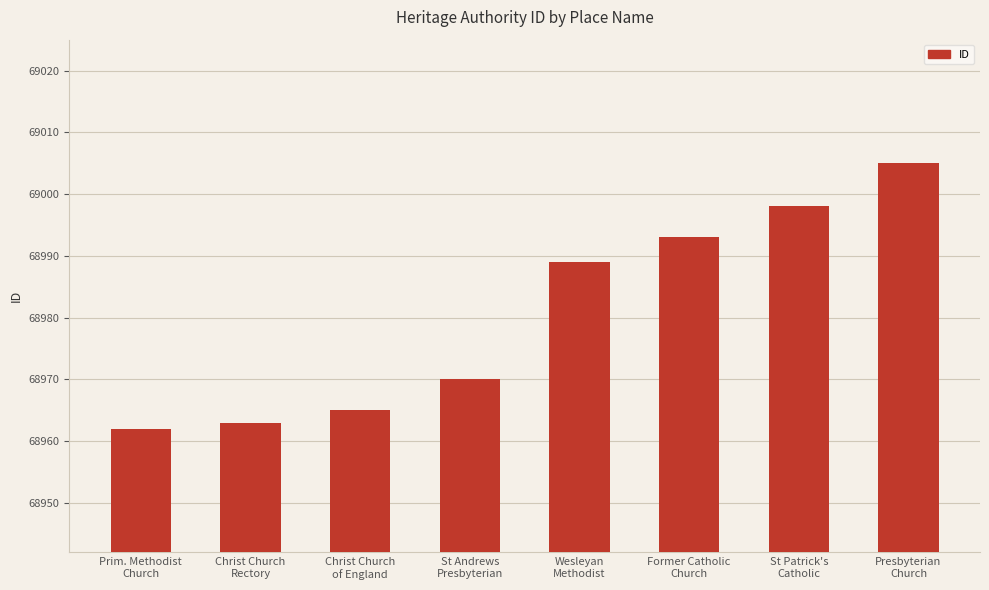

Reading right to left, extract all data points from this chart.

Presbyterian
Church=69005	St Patrick's
Catholic=68998	Former Catholic
Church=68993	Wesleyan
Methodist=68989	St Andrews
Presbyterian=68970	Christ Church
of England=68965	Christ Church
Rectory=68963	Prim. Methodist
Church=68962